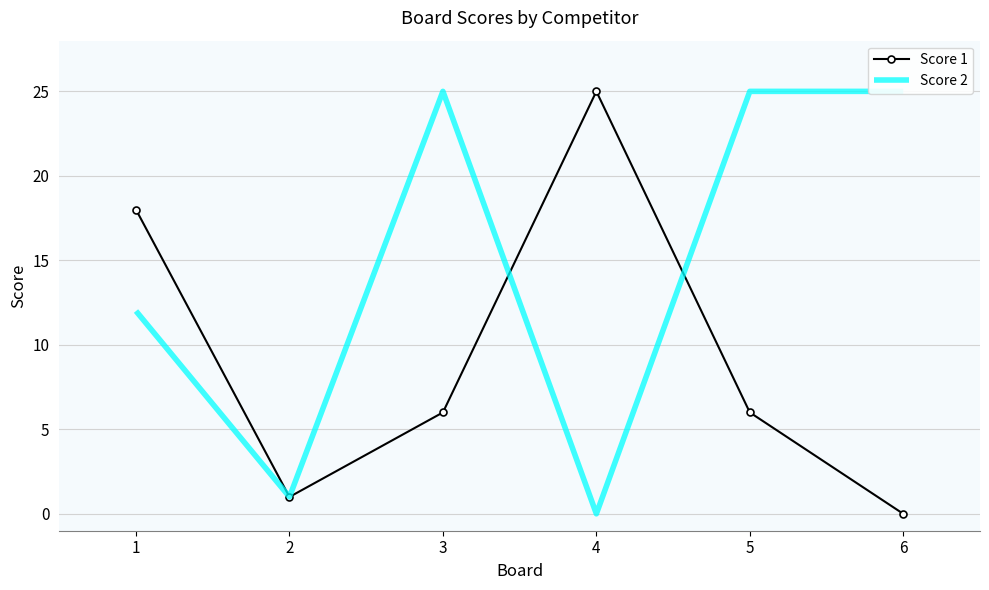

How many intersections are there between Score 1 and Score 2?

2